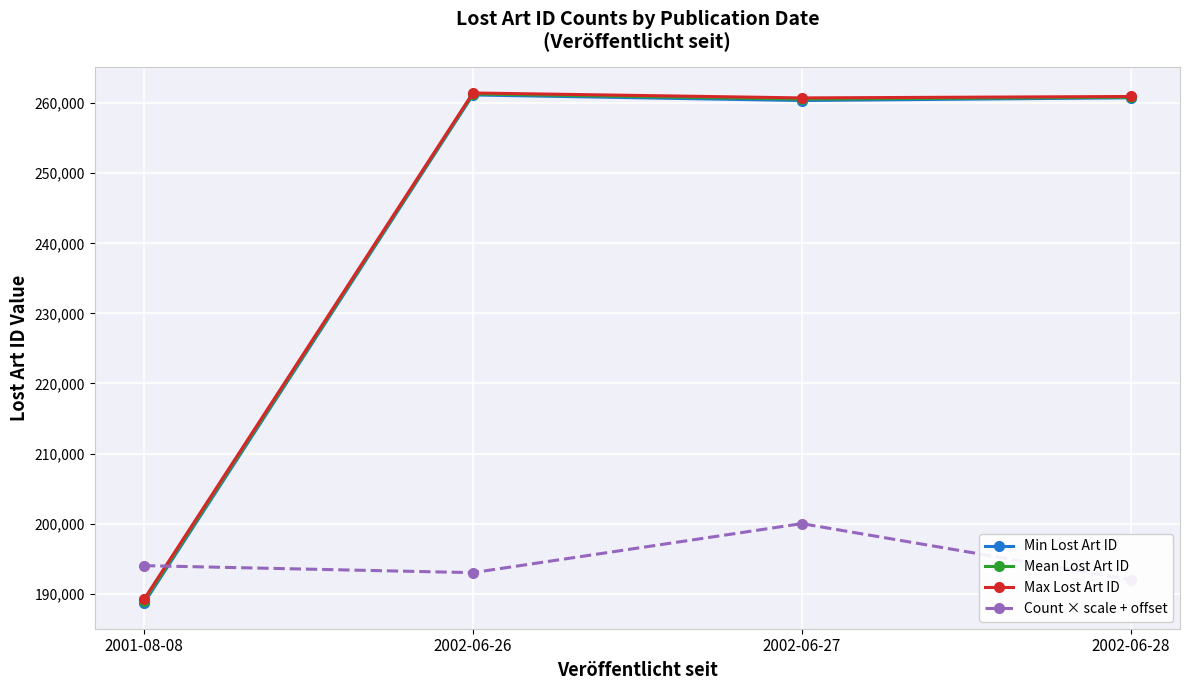

What is the label of the 1st point from the right?

2002-06-28